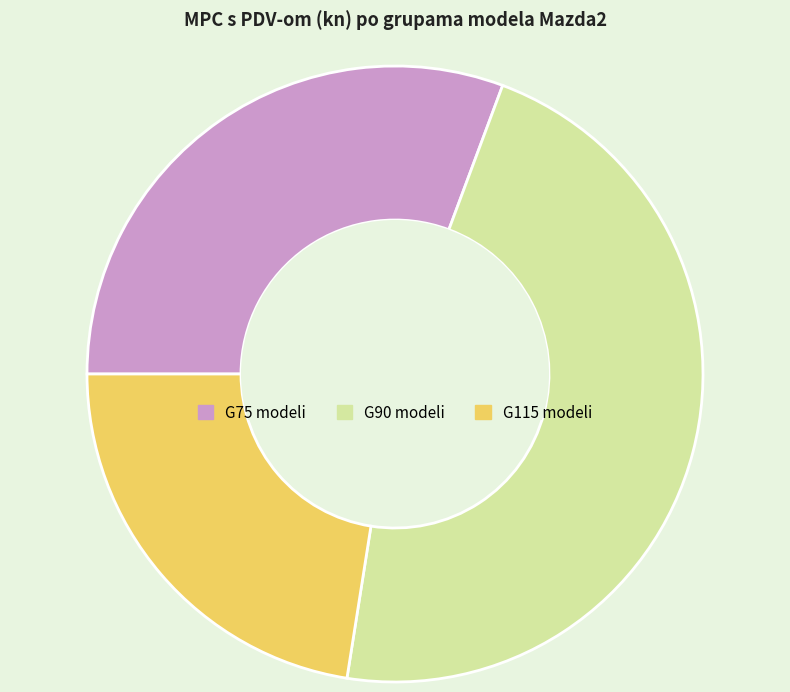

Does G90 modeli account for over 50% of the chart?

No